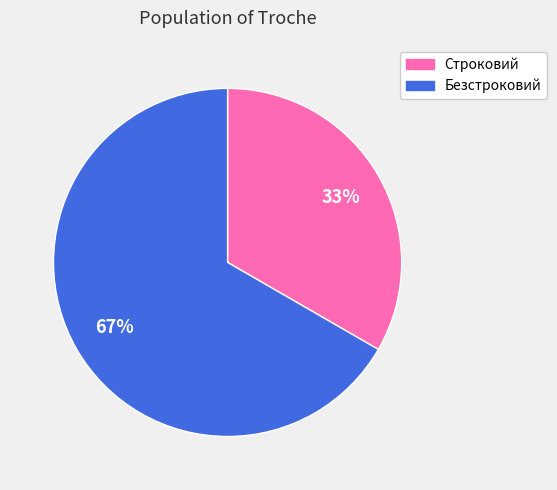

To the nearest percent, what is the average slice percentage?

50%